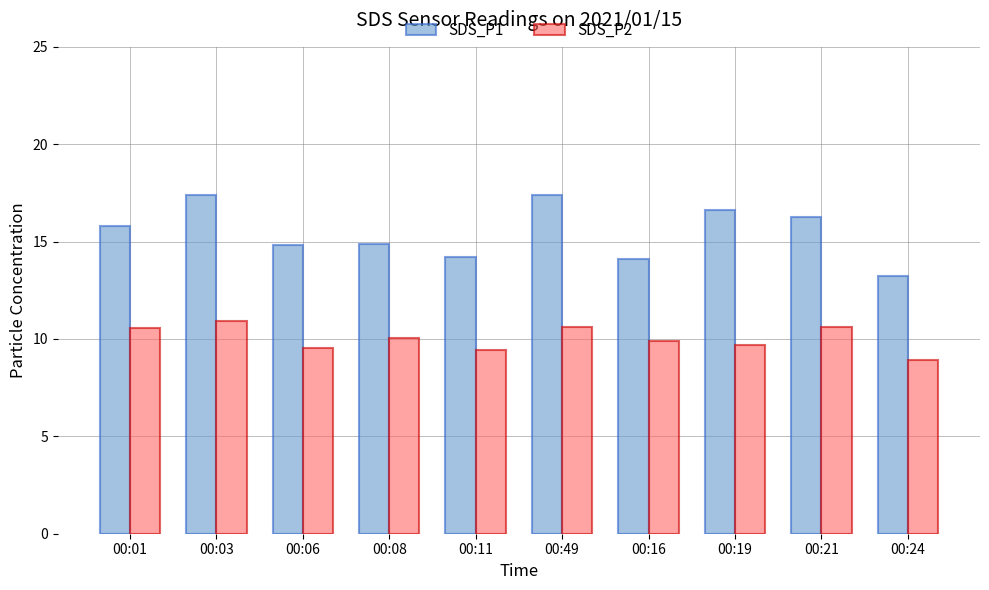

What position from the right is 00:21?

2